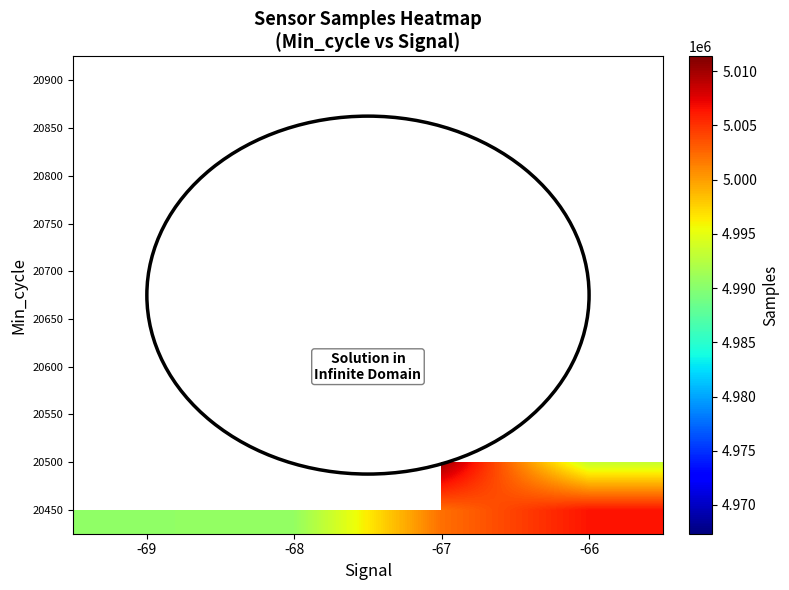

What is the greatest value displayed?

5011345.0